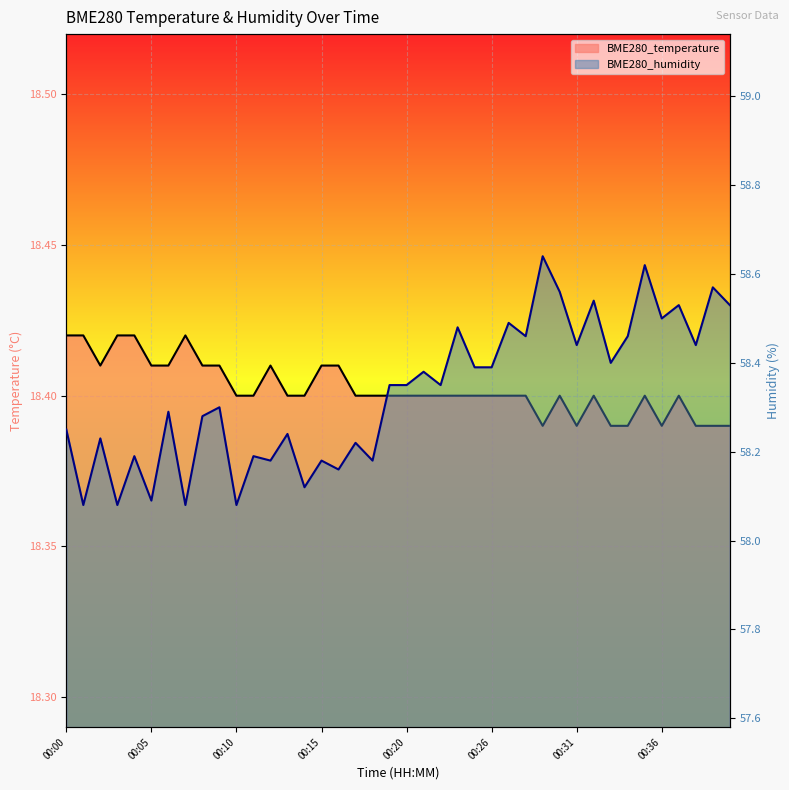

Reading left to right, transcribe all the data shown in this chart.

BME280_temperature: 00:00=18.4	00:01=18.4	00:02=18.4	00:03=18.4	00:04=18.4	00:05=18.4	00:06=18.4	00:07=18.4	00:08=18.4	00:09=18.4	00:10=18.4	00:11=18.4	00:12=18.4	00:13=18.4	00:14=18.4	00:15=18.4	00:16=18.4	00:17=18.4	00:18=18.4	00:19=18.4	00:20=18.4	00:21=18.4	00:22=18.4	00:23=18.4	00:25=18.4	00:26=18.4	00:27=18.4	00:28=18.4	00:29=18.4	00:30=18.4	00:31=18.4	00:32=18.4	00:33=18.4	00:34=18.4	00:35=18.4	00:36=18.4	00:37=18.4	00:38=18.4	00:39=18.4	00:40=18.4
BME280_humidity: 00:00=58.2	00:01=58.1	00:02=58.2	00:03=58.1	00:04=58.2	00:05=58.1	00:06=58.3	00:07=58.1	00:08=58.3	00:09=58.3	00:10=58.1	00:11=58.2	00:12=58.2	00:13=58.2	00:14=58.1	00:15=58.2	00:16=58.2	00:17=58.2	00:18=58.2	00:19=58.4	00:20=58.4	00:21=58.4	00:22=58.4	00:23=58.5	00:25=58.4	00:26=58.4	00:27=58.5	00:28=58.5	00:29=58.6	00:30=58.6	00:31=58.4	00:32=58.5	00:33=58.4	00:34=58.5	00:35=58.6	00:36=58.5	00:37=58.5	00:38=58.4	00:39=58.6	00:40=58.5